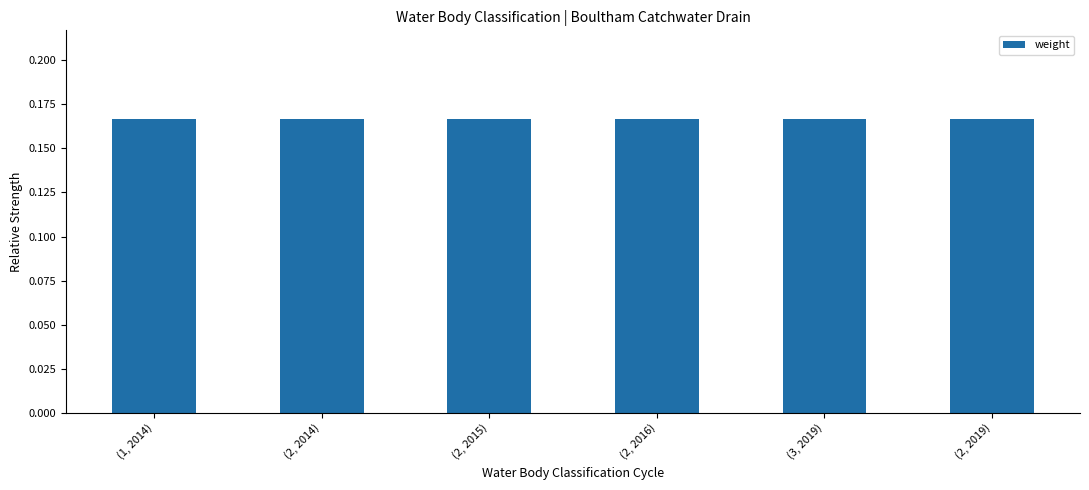

Is it true that the value at (2, 2015) is 0.1?

False